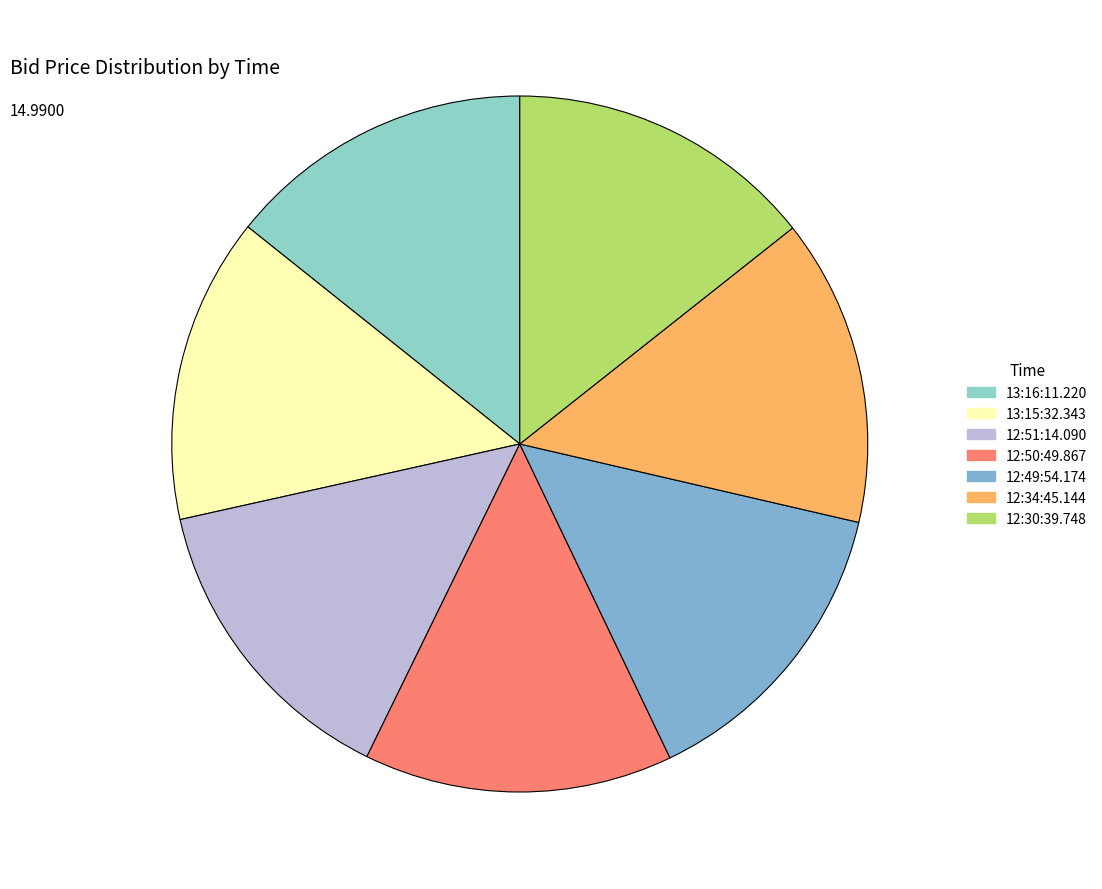

Is it true that 12:34:45.144 is 14% of the pie?

True